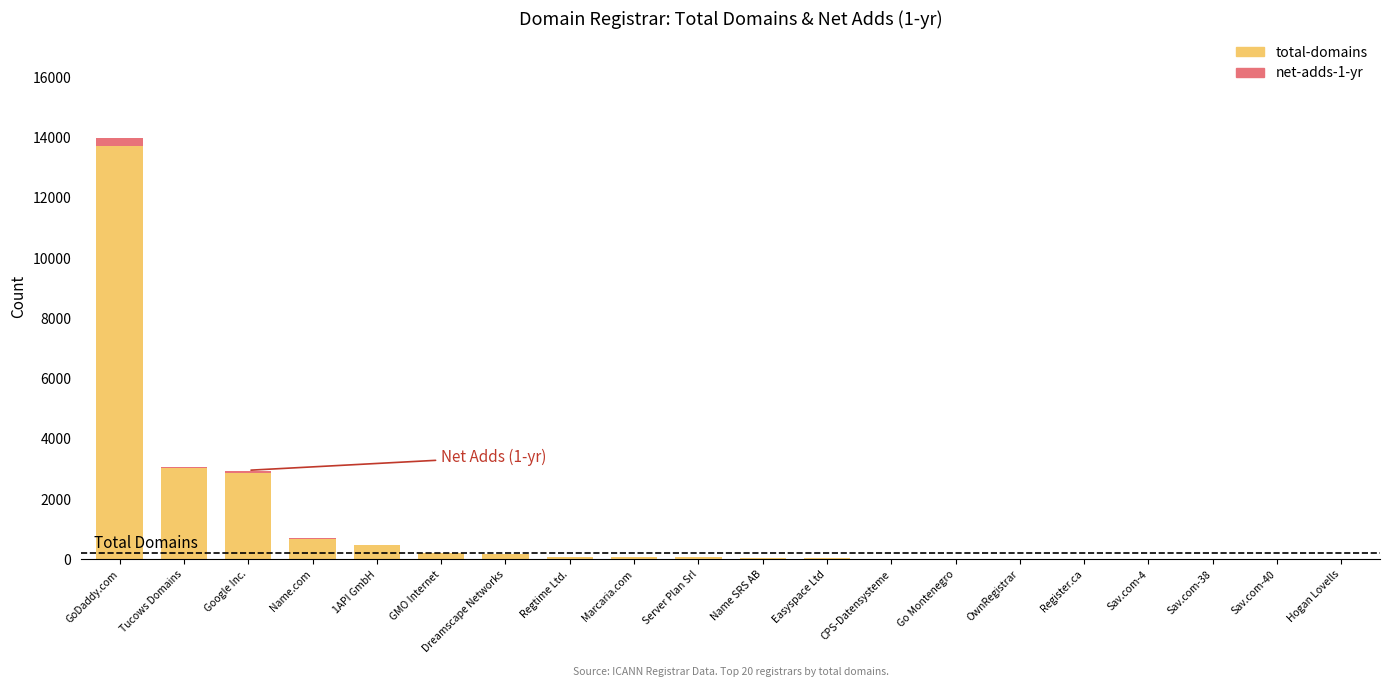

At how many categories does at least one series exceed 1552?

3